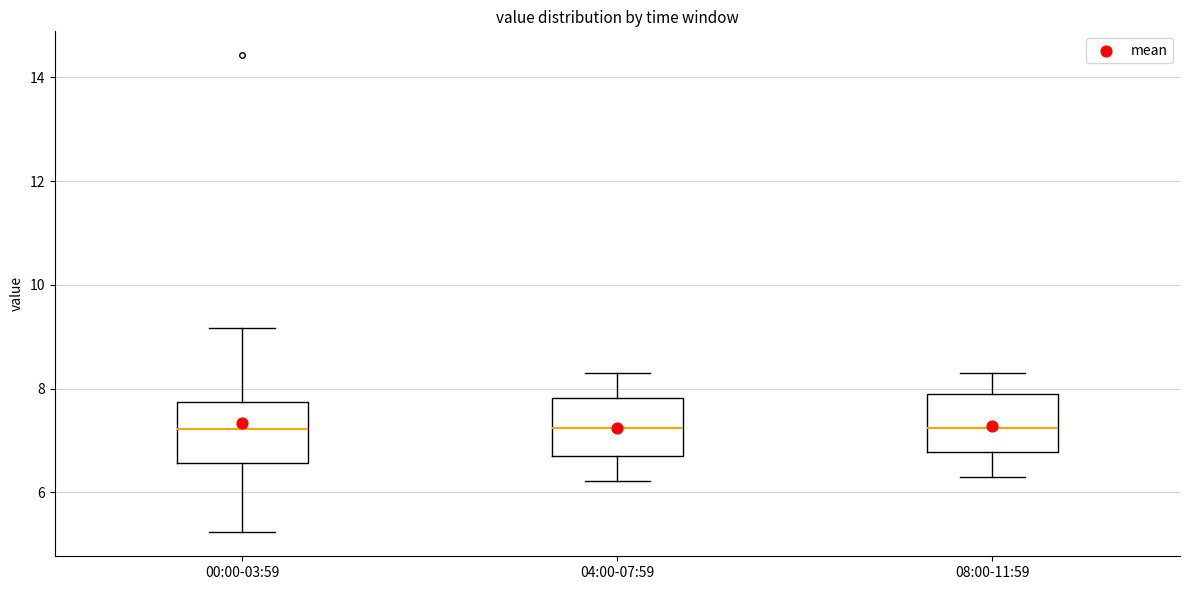

Reading left to right, read every box against the y-axis: the position of its median line, the range the box covers, and the ends of its whiskers. The values are not printed on the chart, so give them approximately, as read against the axis.

00:00-03:59: median 7.2, box 6.6 to 7.8, whiskers 5.2 to 9.2
04:00-07:59: median 7.2, box 6.8 to 7.8, whiskers 6.2 to 8.4
08:00-11:59: median 7.2, box 6.8 to 8.0, whiskers 6.4 to 8.4